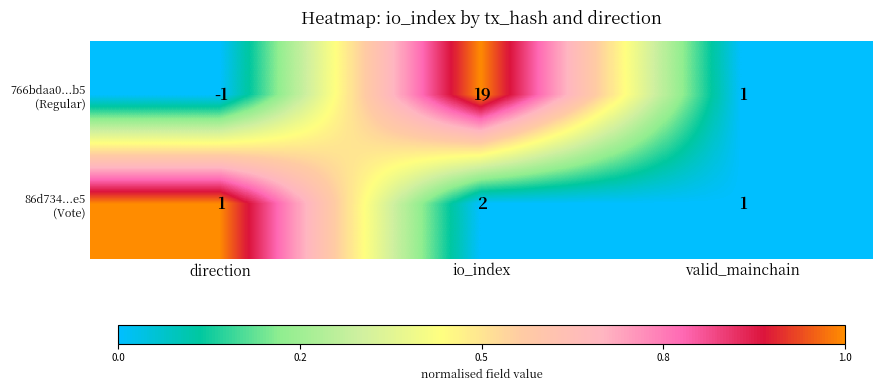

At which category does the chart reach its minimum across all series?

direction